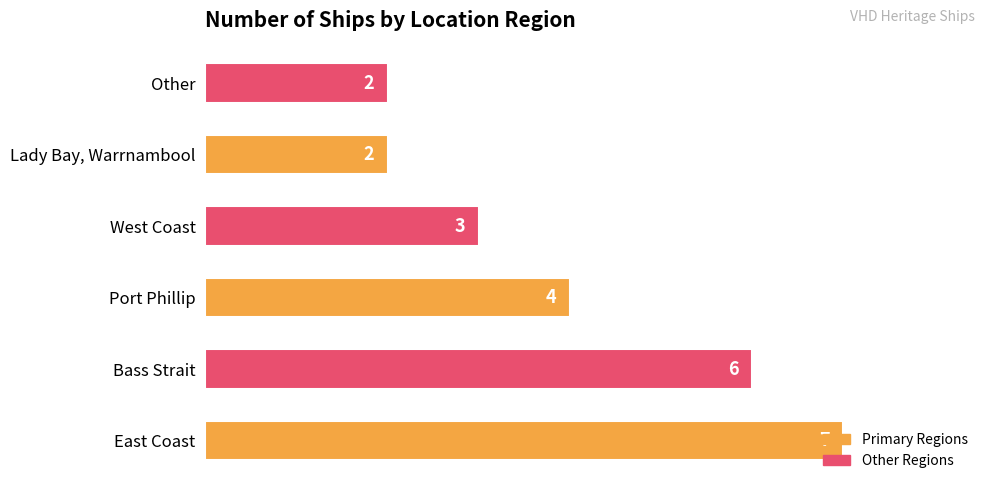

At which label is the value closest to 4?

Port Phillip